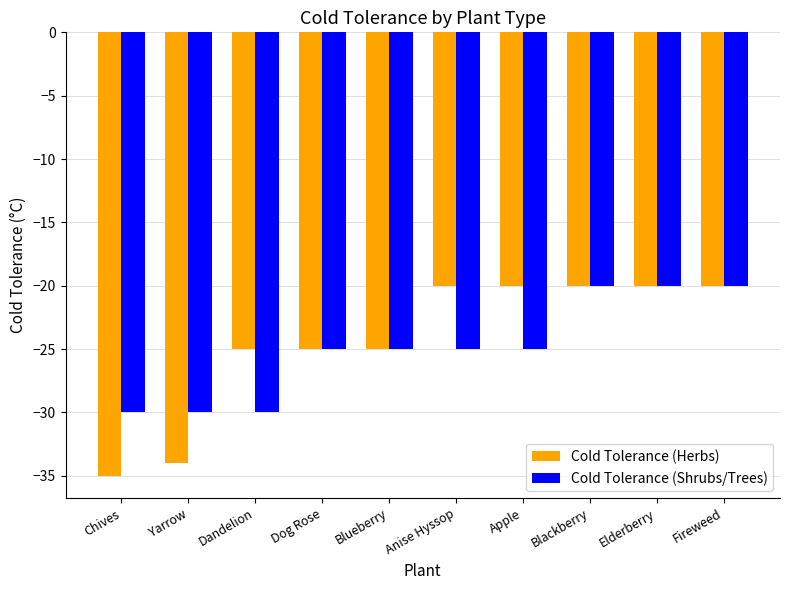

Which series changed the most between Chives and Dog Rose?

Cold Tolerance (Herbs)